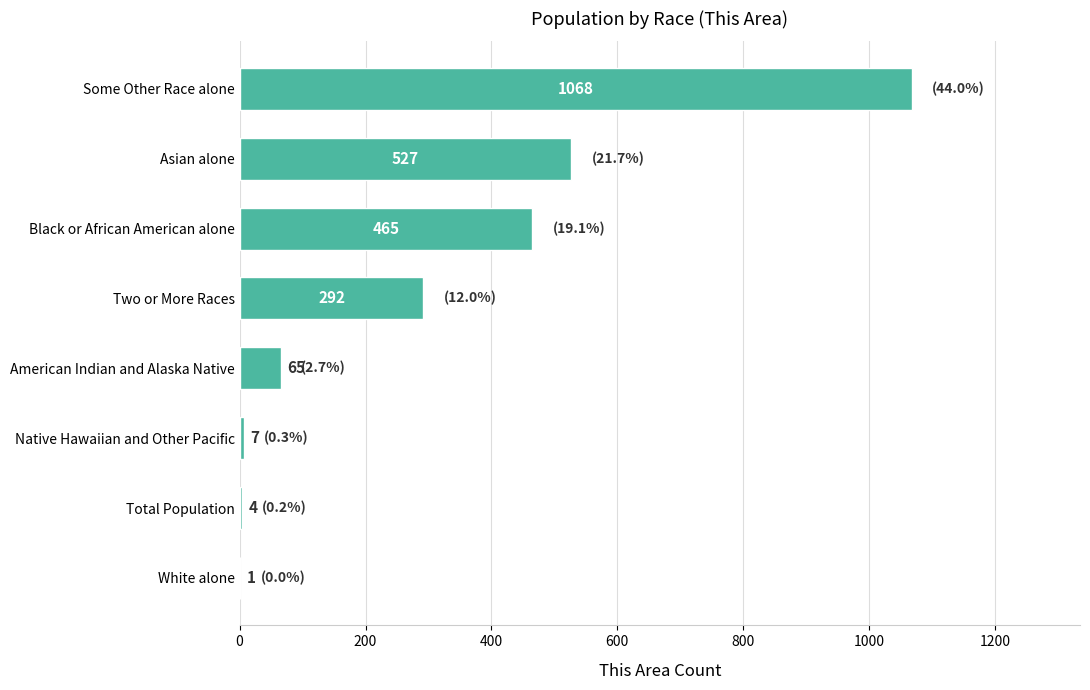

Which label corresponds to the largest value in the chart?

Some Other Race alone